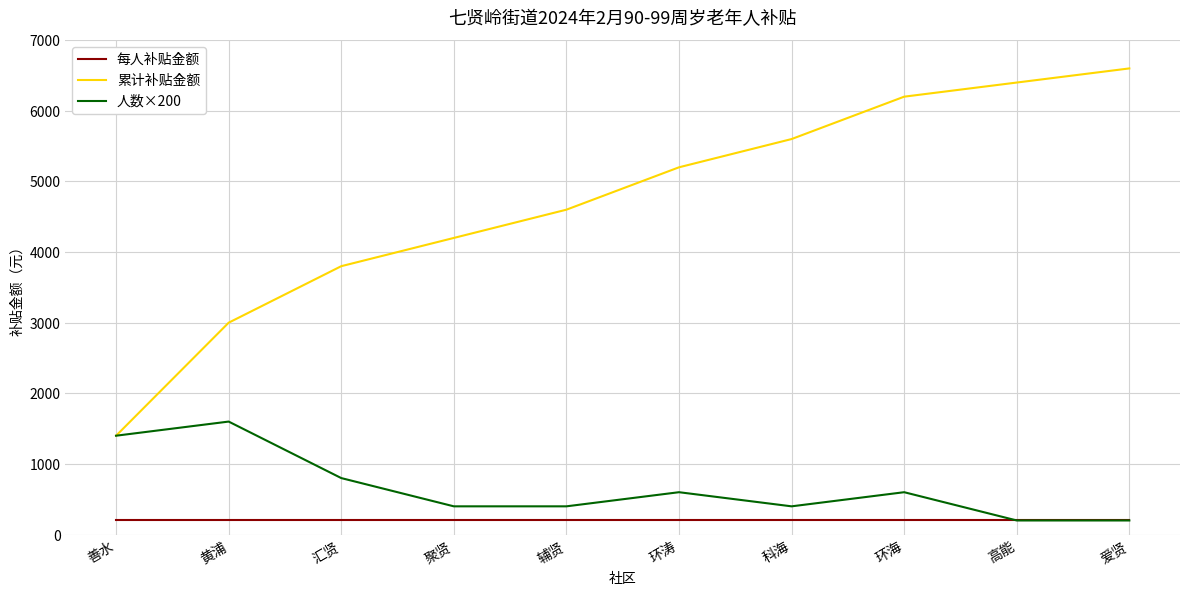

What is the highest value of the 每人补贴金额 series?

200